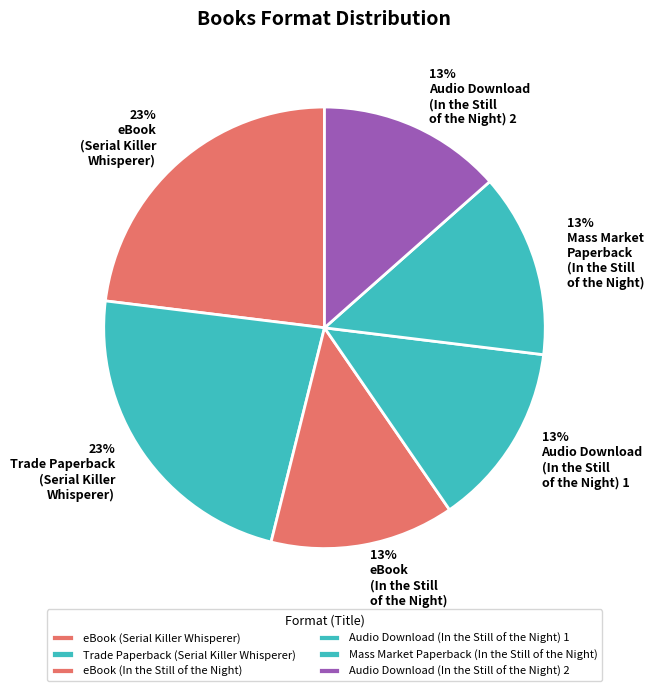

What percentage is NOT represented by eBook (Serial Killer Whisperer)?

76.9%